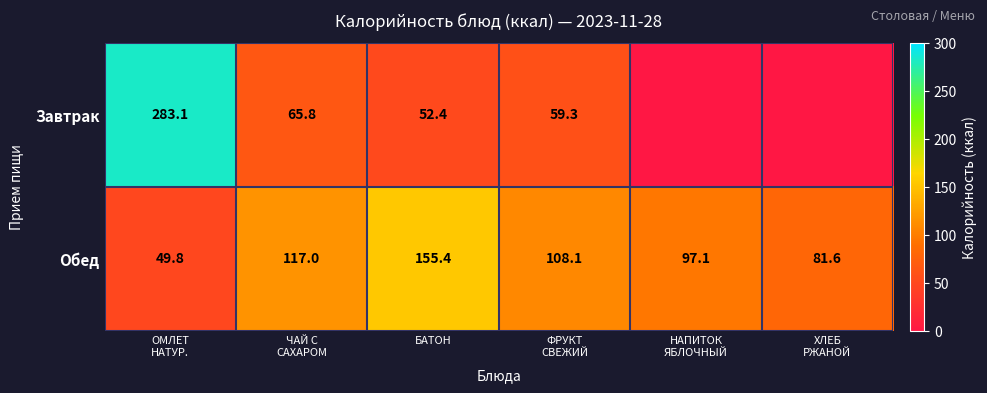

Is it true that Завтрак equals 13.6 at БАТОН?

False